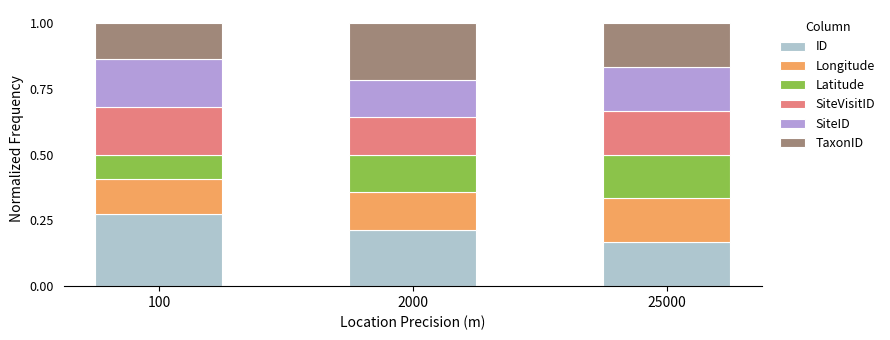

At which label does ID reach its minimum?

25000